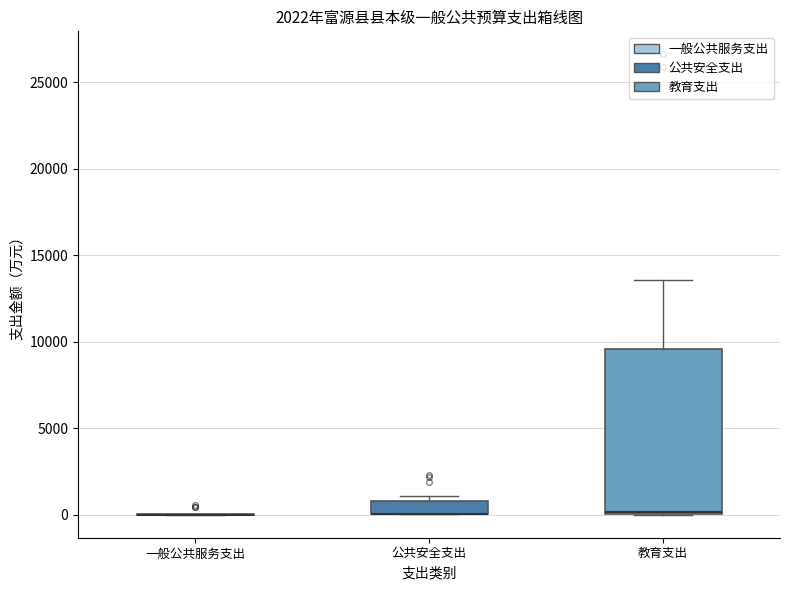

Which box is the tallest, from its lower edge to its upper edge?

教育支出